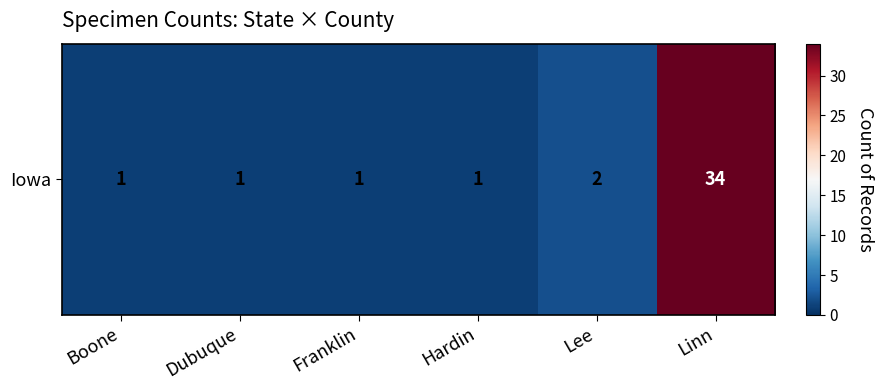

Rank the categories by value from highest to lowest.

Linn, Lee, Boone, Dubuque, Franklin, Hardin